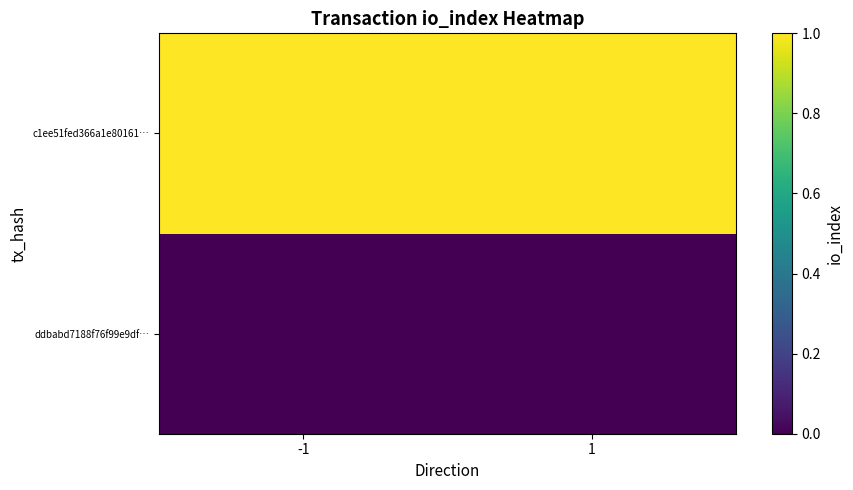

Between -1 and 1, which series saw the biggest shift?

ddbabd7188f76f99e9df…